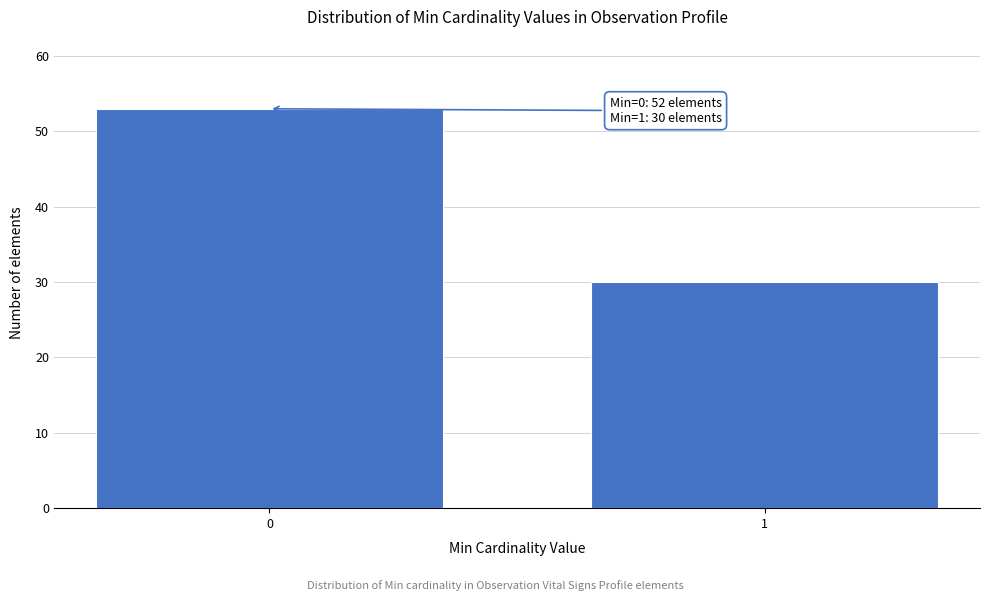

Reading right to left, extract all data points from this chart.

30	53